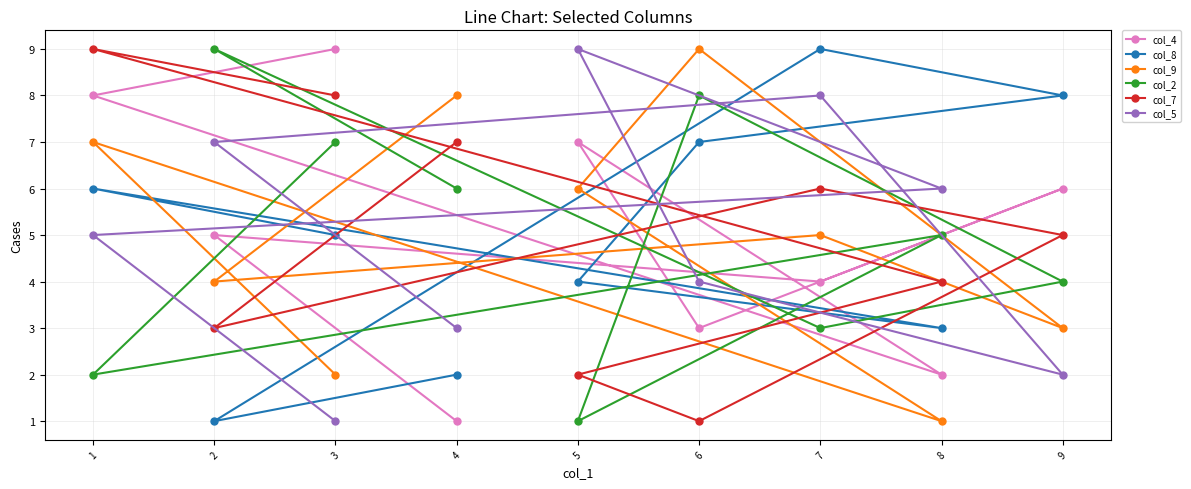

What is the maximum value for col_2?

9